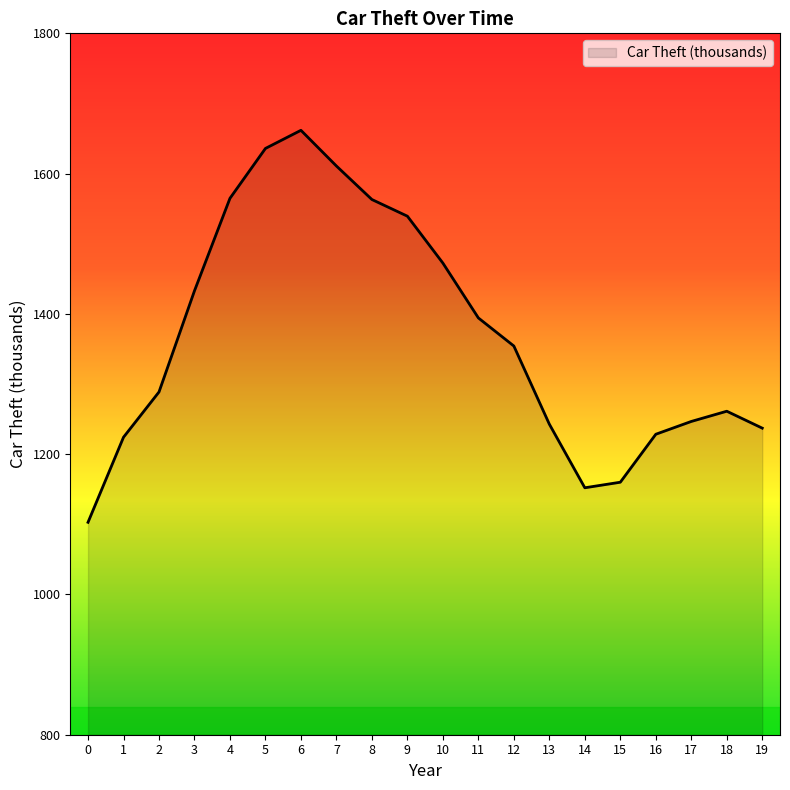

Does the chart display data point markers on the line(s)?

No